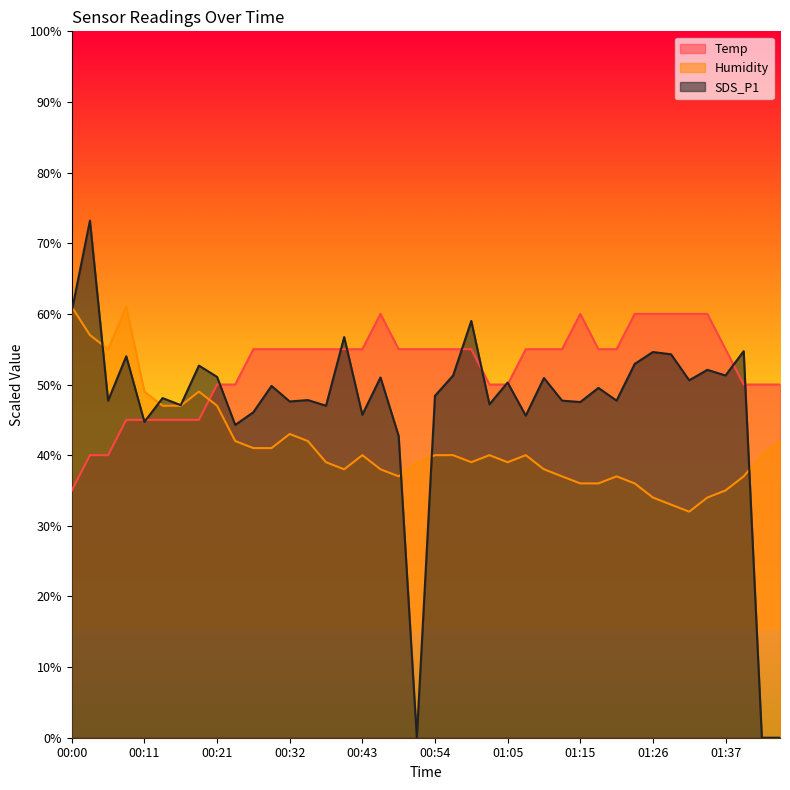

What is the difference between the maximum and second lowest values in the Humidity series?

28.0